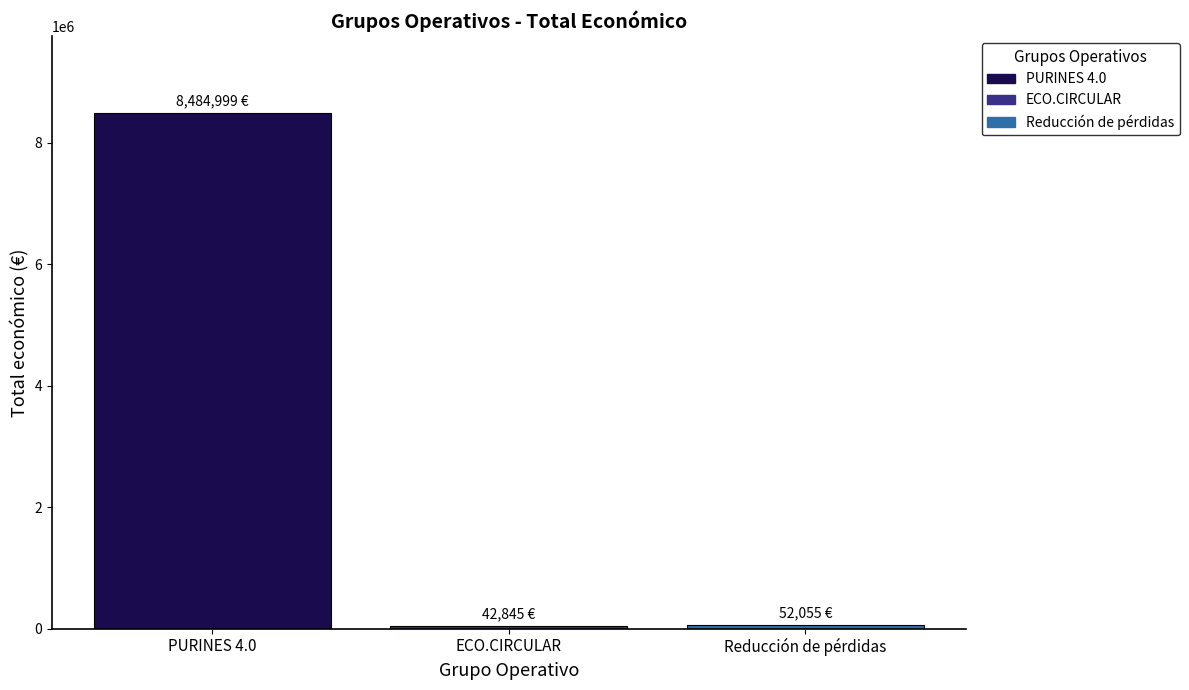

Which series has the largest range (max minus min)?

PURINES 4.0